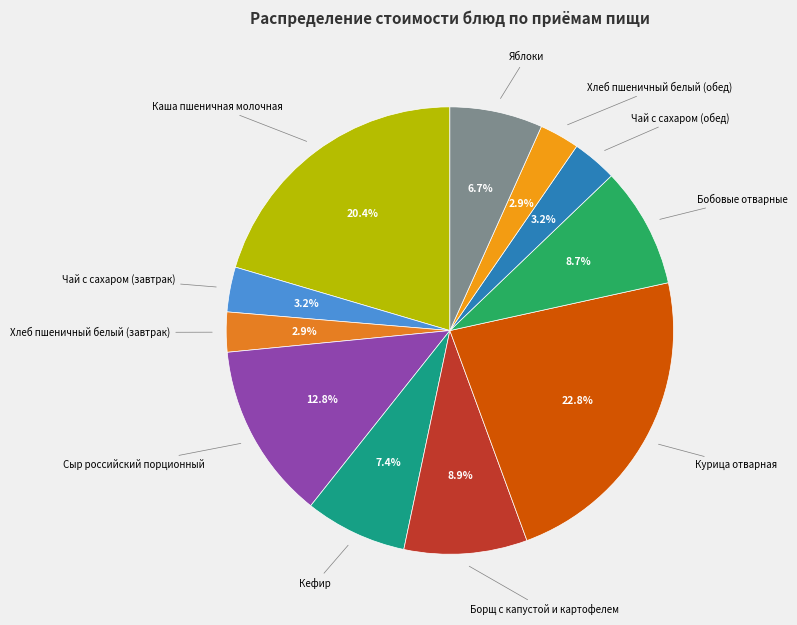

To the nearest percent, what is the difference between the largest and smallest slice percentages?

20%